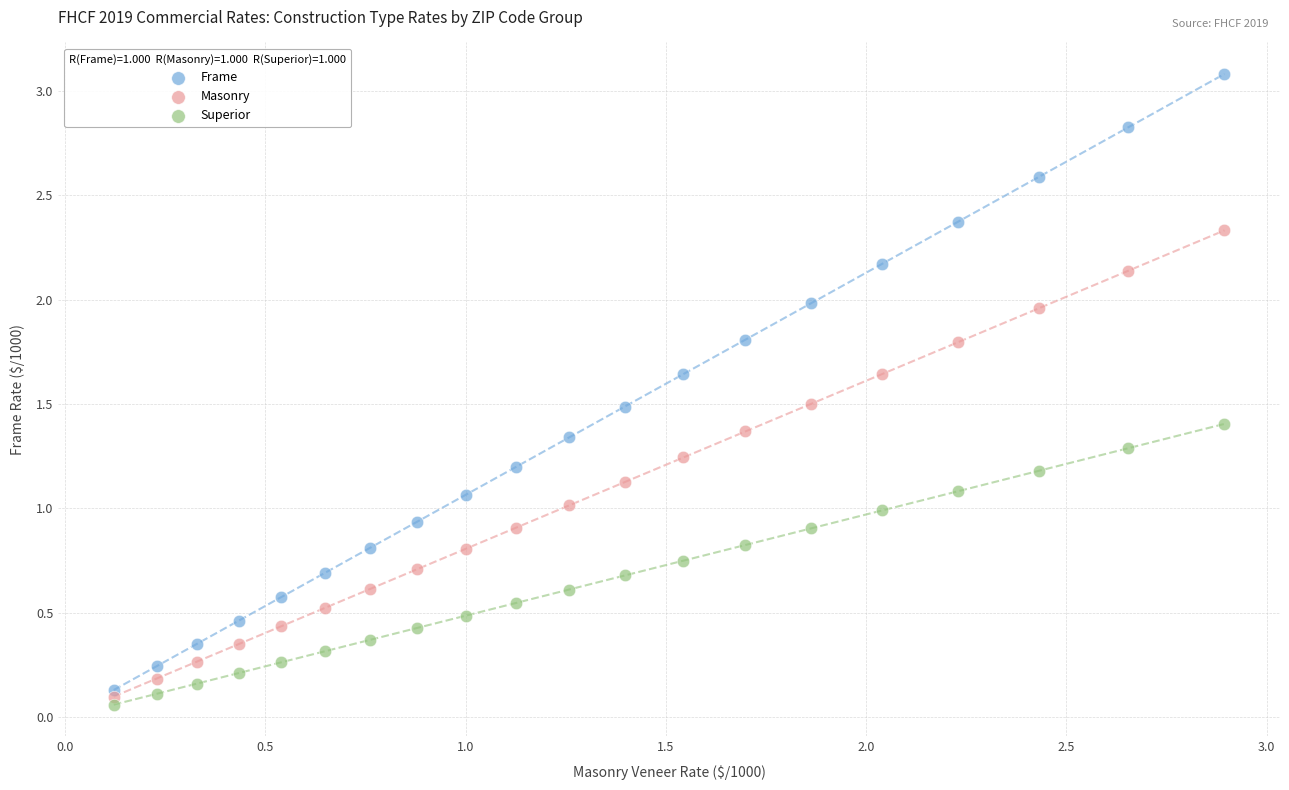

Which series has the widest spread of Y values?

Frame